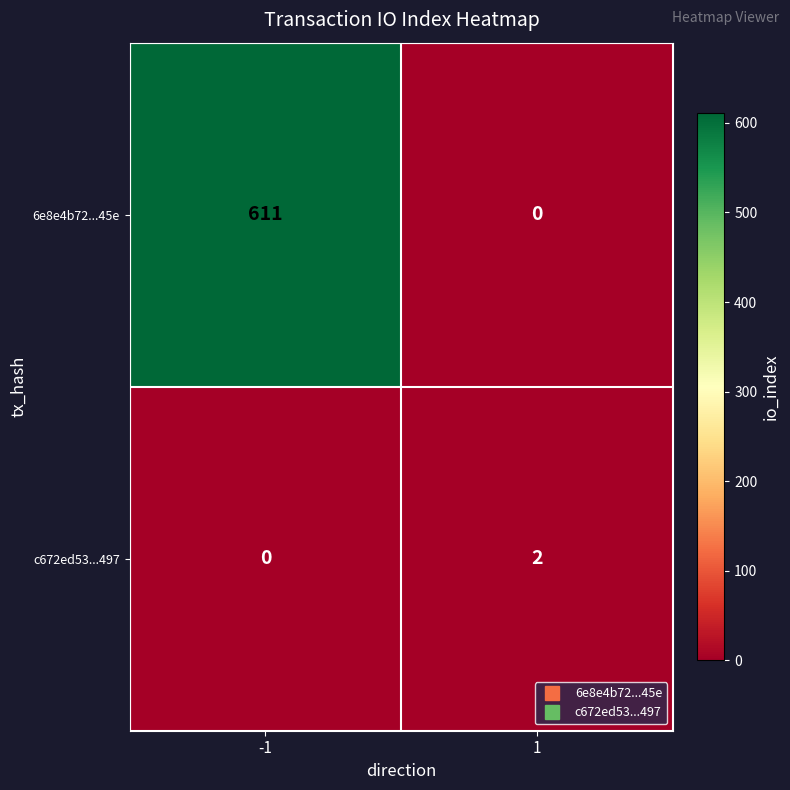

Rank the series by their average value, from lowest to highest.

c672ed53...497, 6e8e4b72...45e